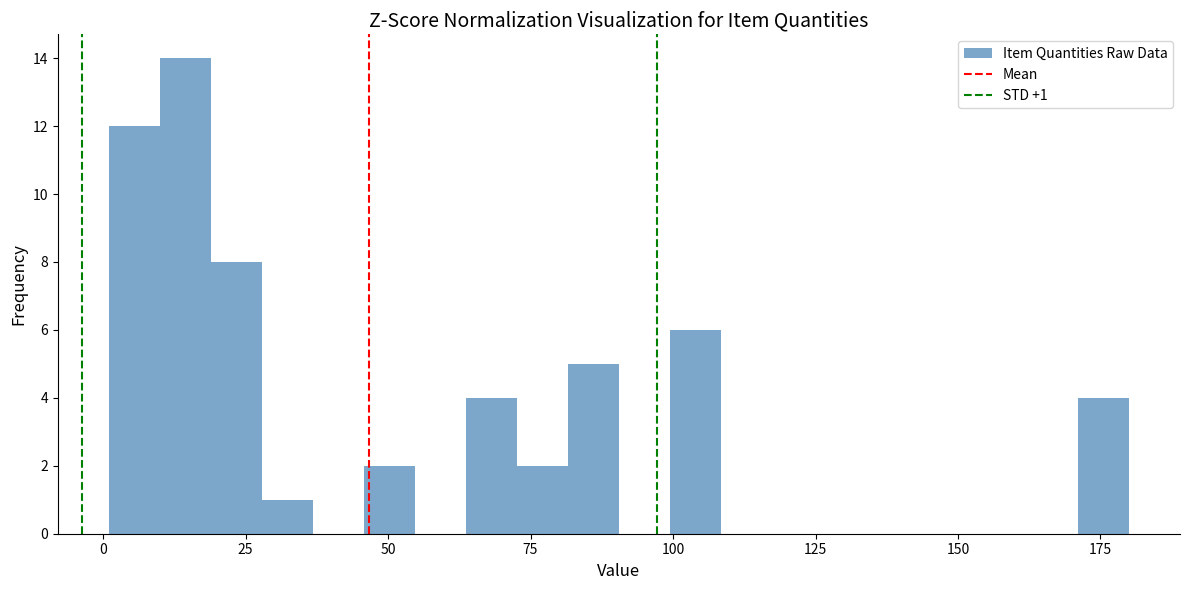

Read against the x-axis, roughly where is the centre of the tallest bar?

15